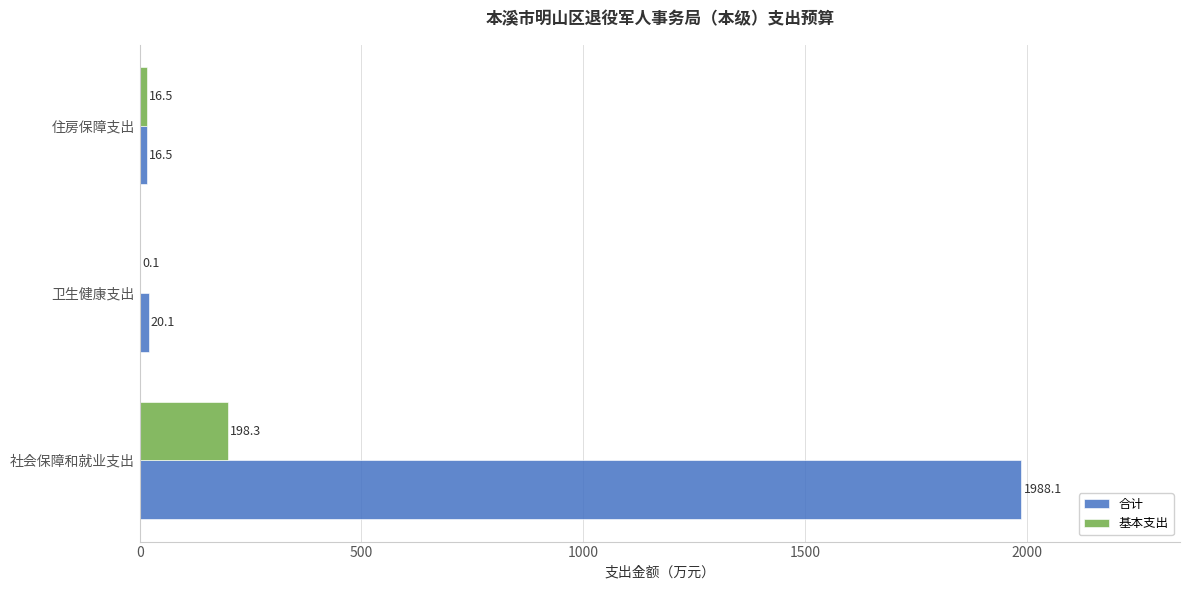

What is the highest value of the 基本支出 series?

198.3